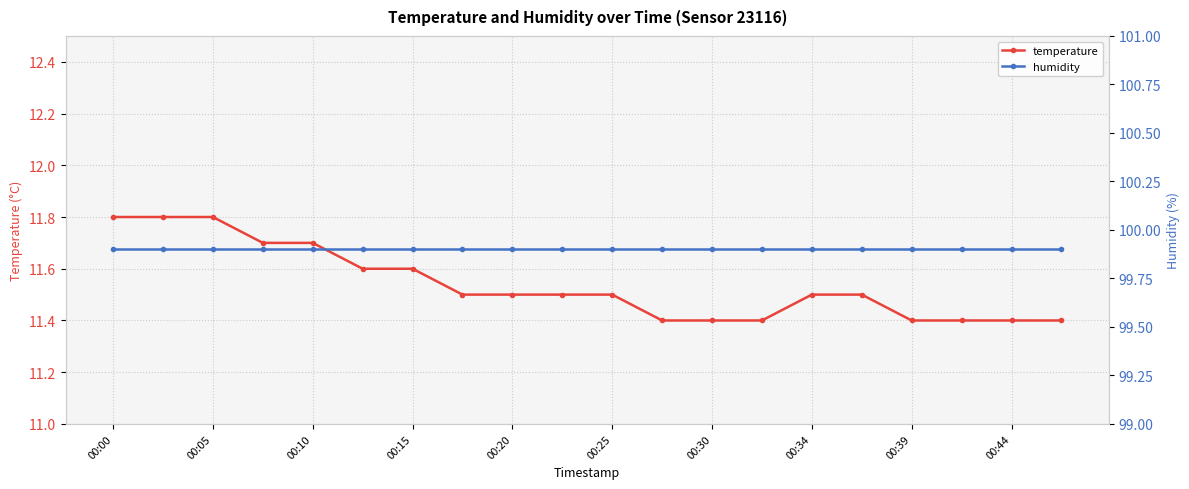

Rank the series by their average value, from lowest to highest.

temperature, humidity